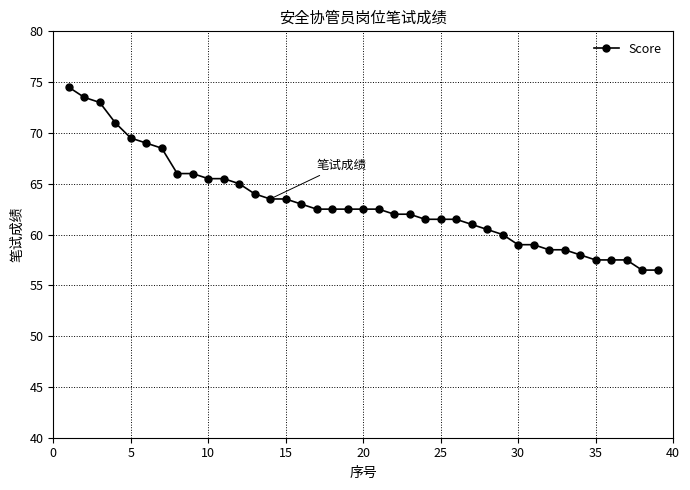

What is the value of the 13th point from the left?

64.0